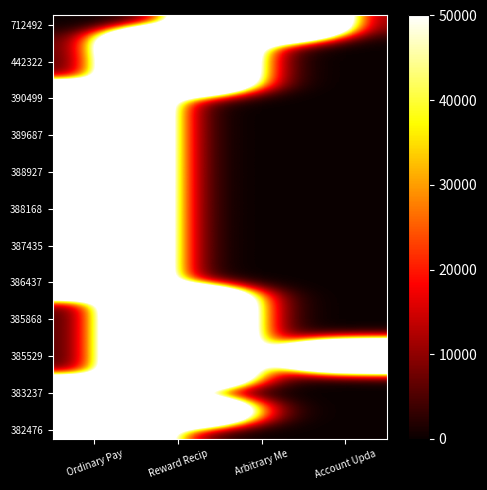

At which category is the sum across all series the highest?

Ordinary Pay